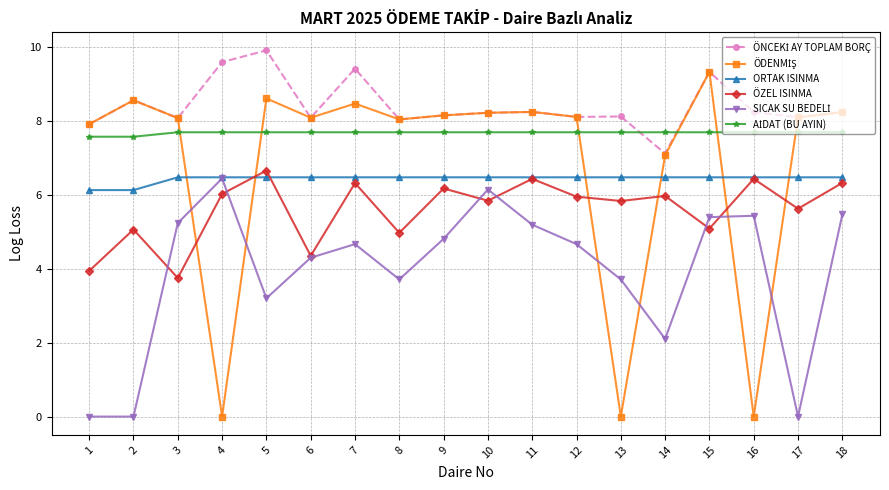

What is the difference between the highest and lowest values at 9?

3.3